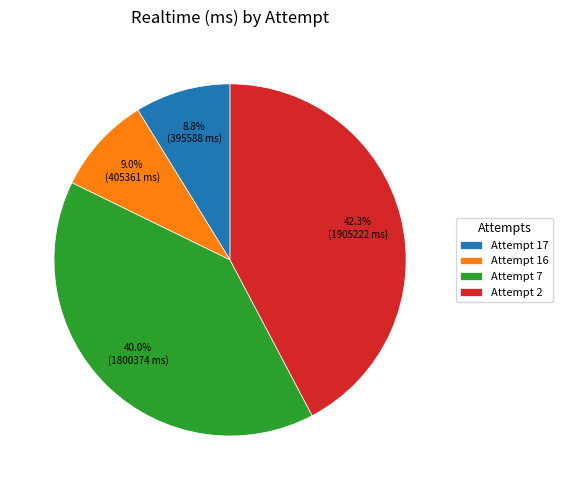

To the nearest percent, what percentage of the pie is Attempt 2?

42%